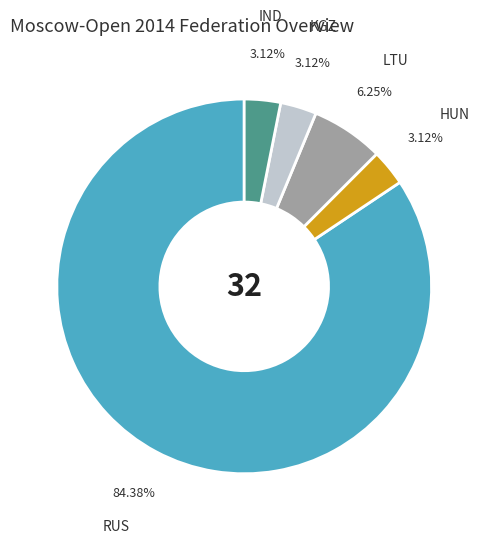

Is there any slice that represents more than half of the pie?

Yes